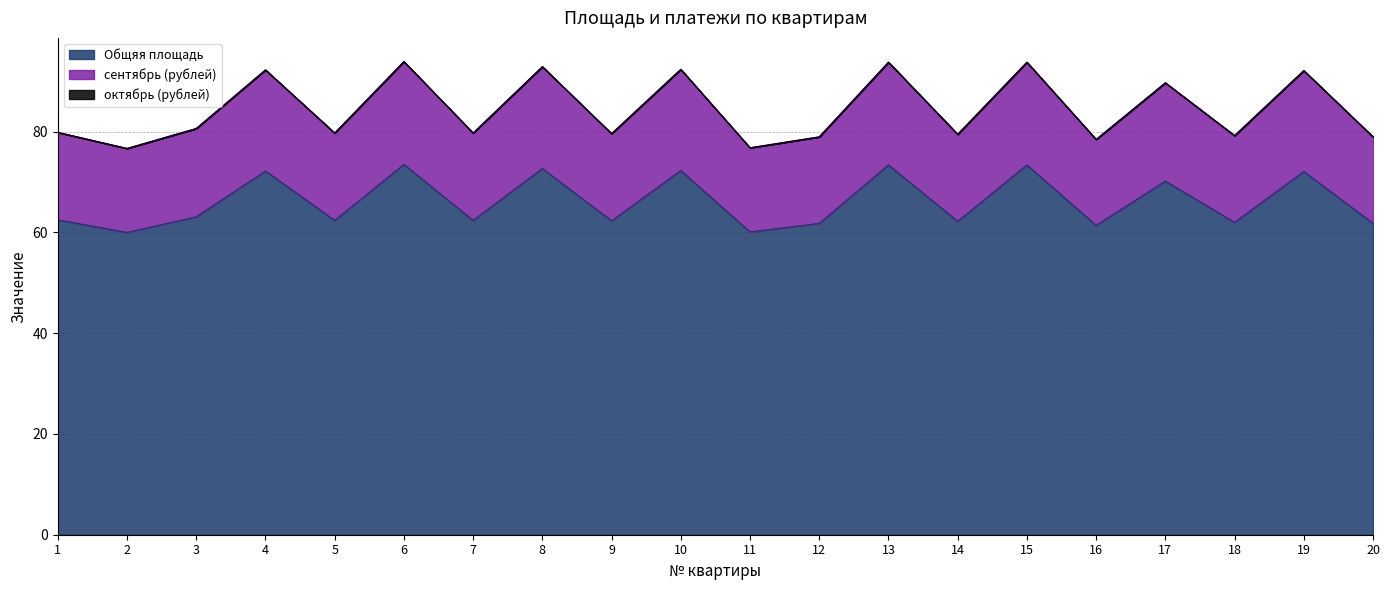

At which category does сентябрь (рублей) reach its first local valley?

2